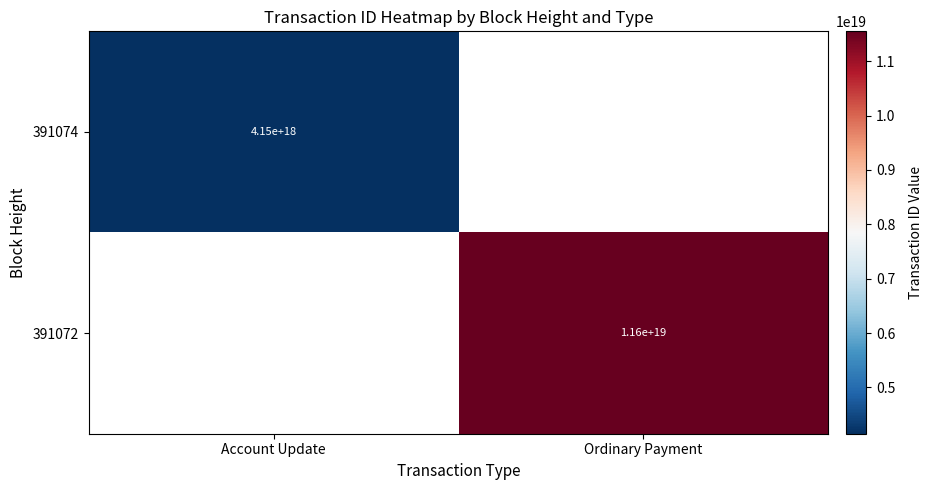

The 391074 series shows 2574690685696457728 at Account Update. True or false?

False